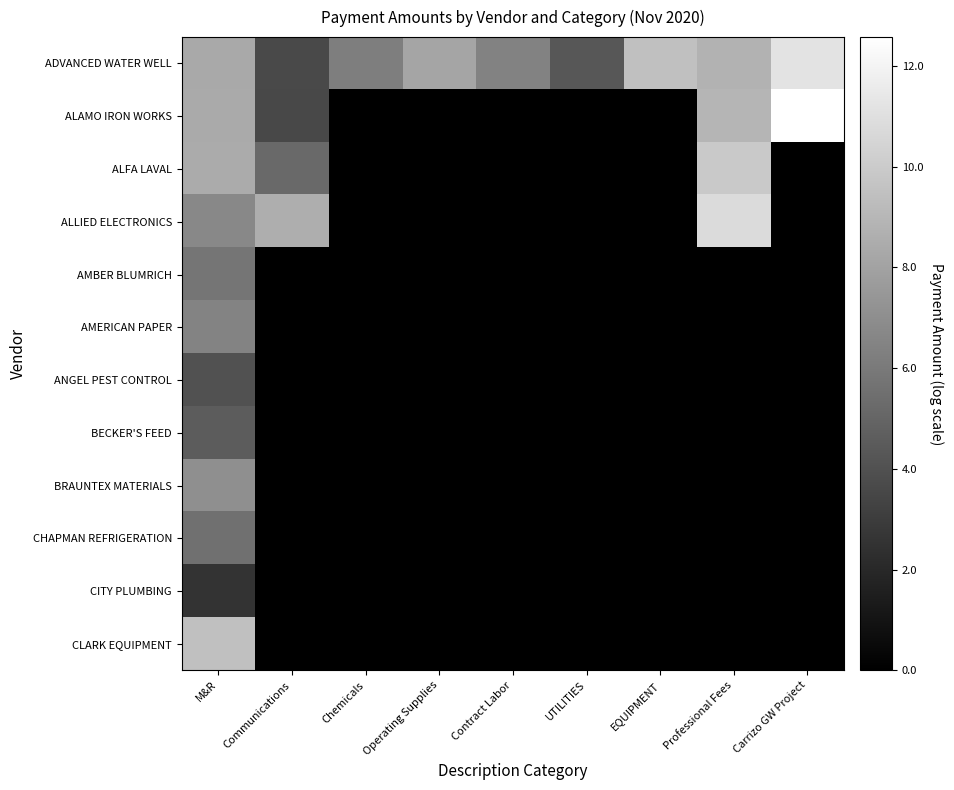

Which series has the largest total across all categories?

ADVANCED WATER WELL